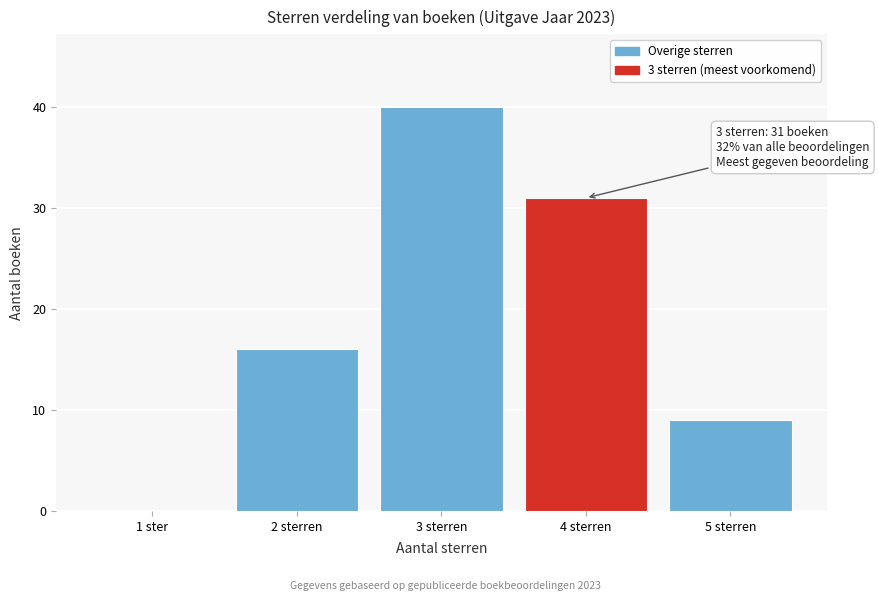

Reading left to right, list all the values displayed in this chart.

1 ster=0	2 sterren=16	3 sterren=40	4 sterren=31	5 sterren=9